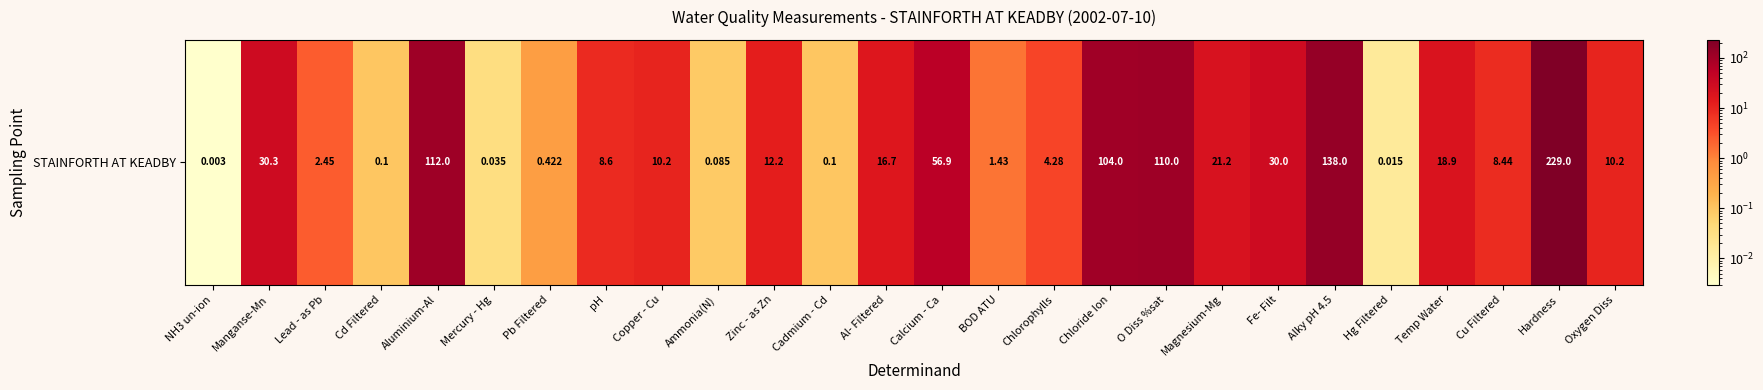

Count the number of categories in the chart.

26